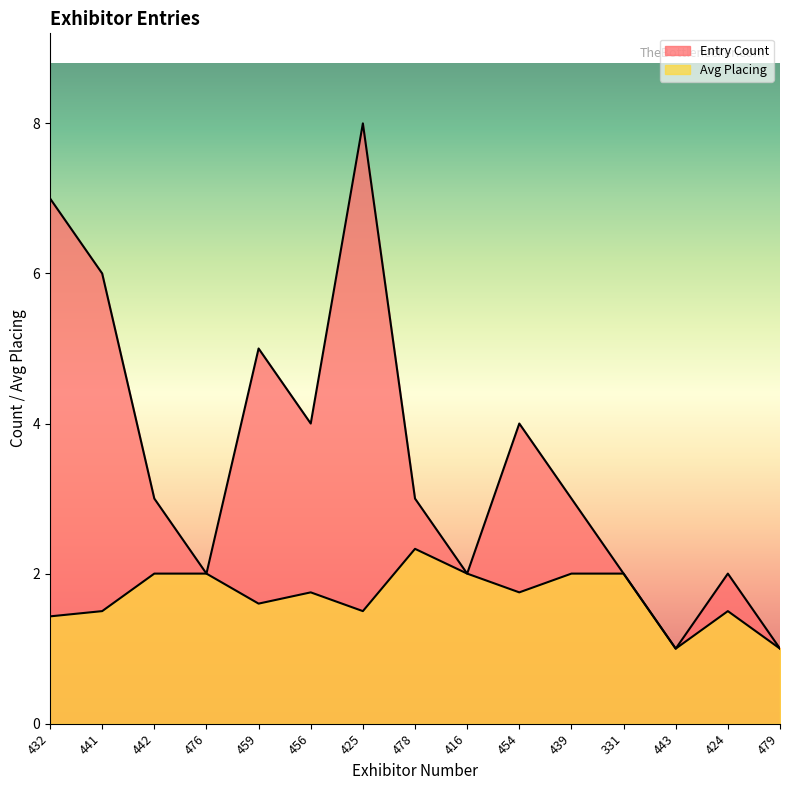

Which series has the largest range (max minus min)?

Entry Count